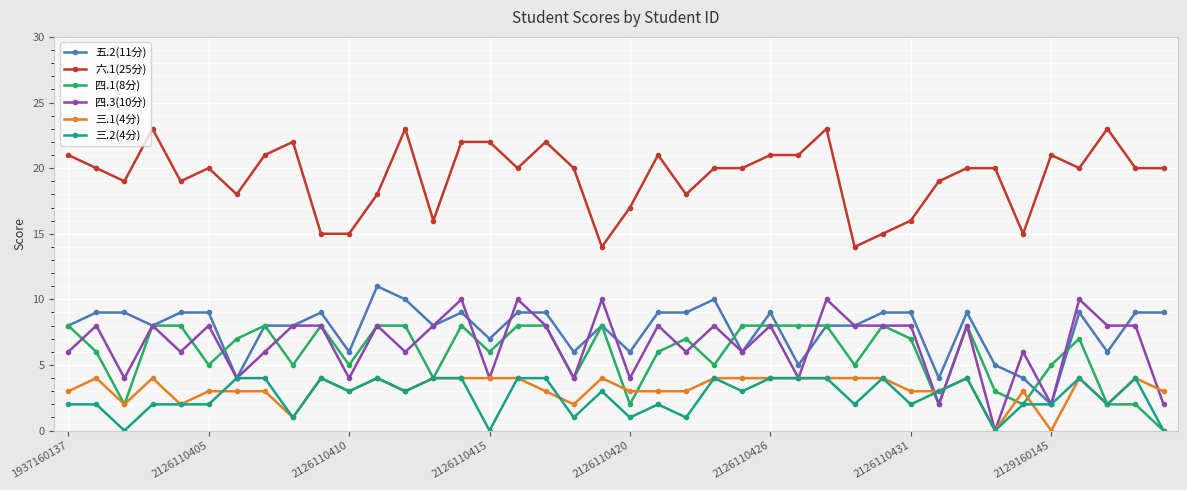

Which series has the widest spread of values?

四.3(10分)